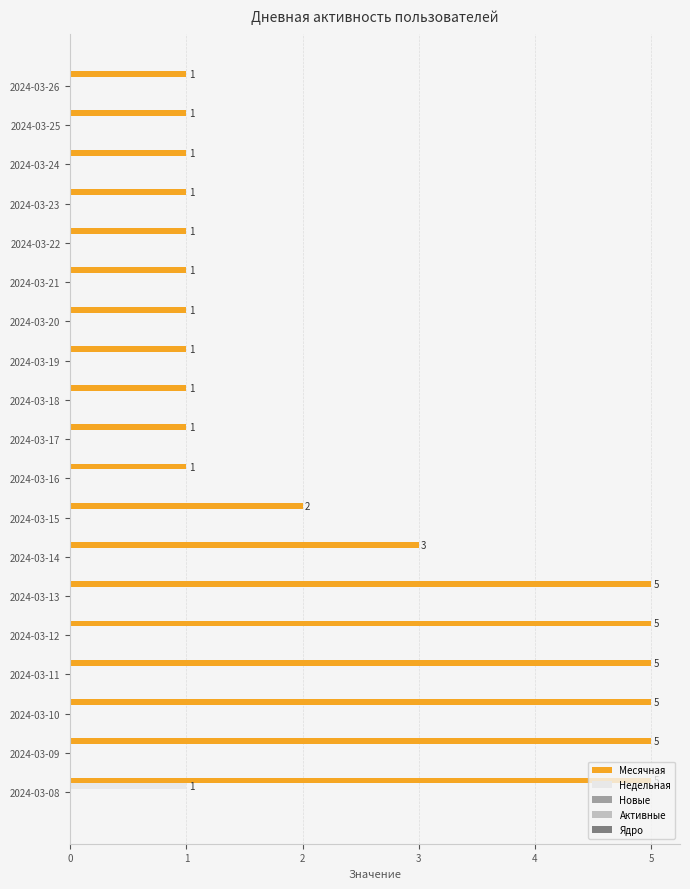

The value of Месячная at 2024-03-08 is 5. True or false?

True